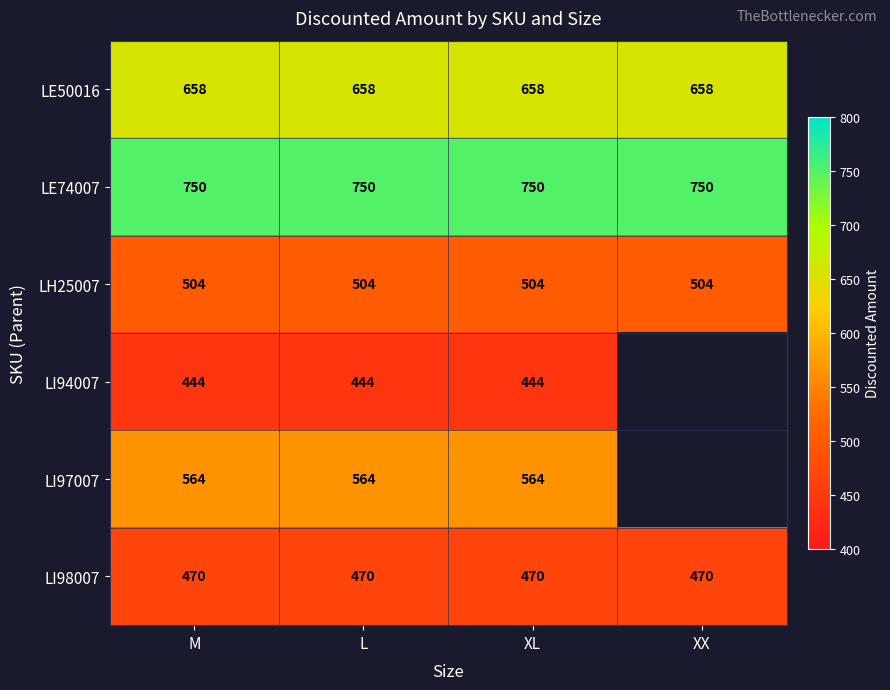

Is it true that LH25007 equals 116.6 at XL?

False